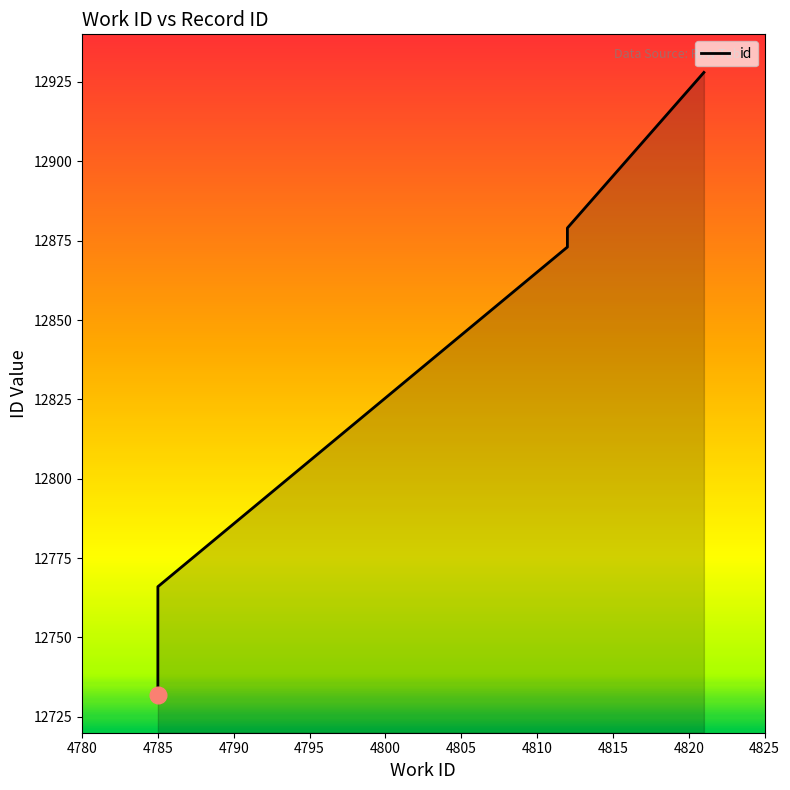

What is the minimum value shown in the chart?

12732